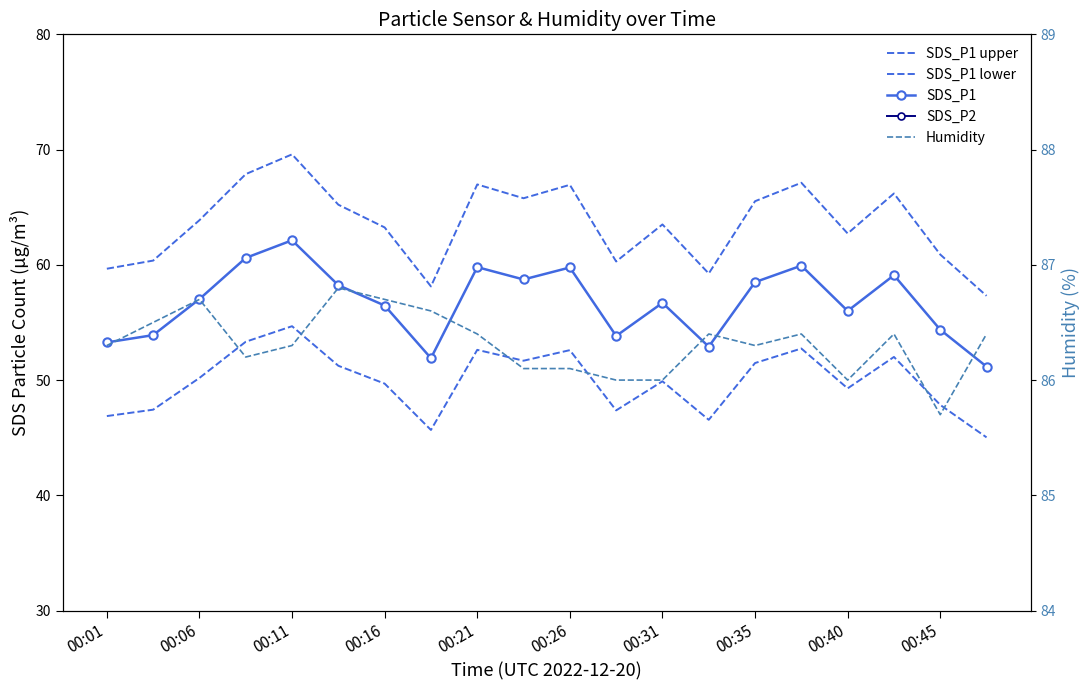

What is the total value across all series at 00:26?

292.1